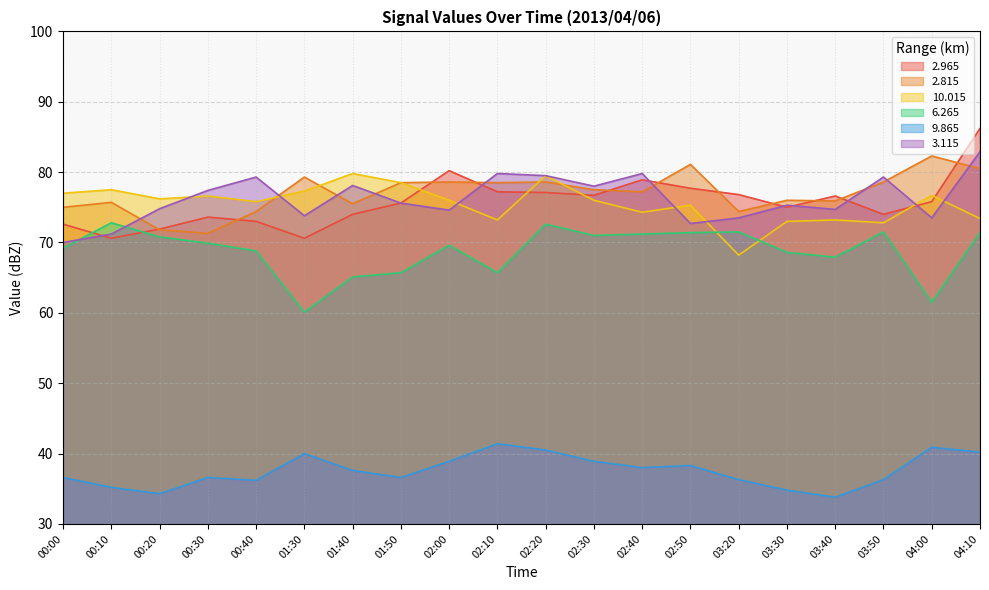

True or false:   3.115 and   9.865 cross at least once.

False